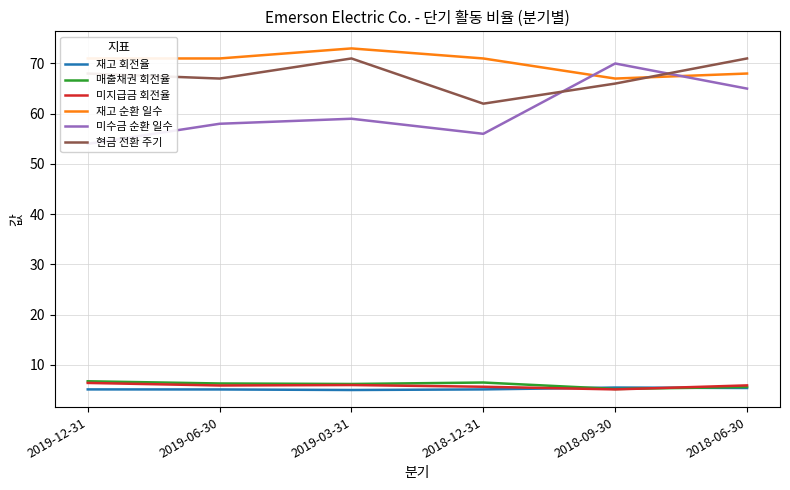

At how many categories does at least one series exceed 50?

6